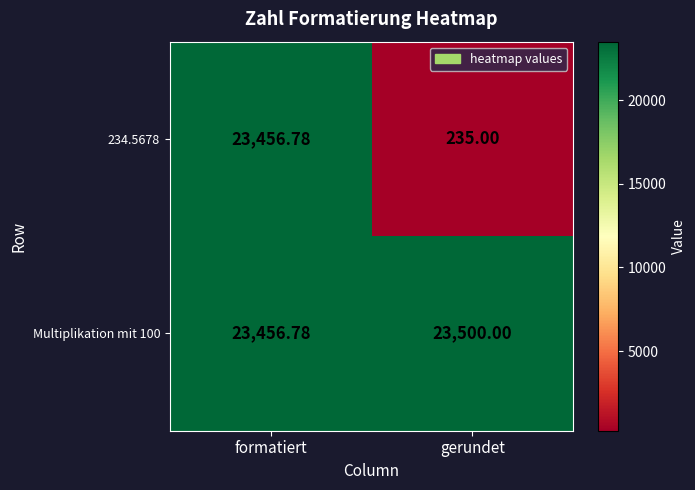

Between formatiert and gerundet, which series saw the biggest shift?

234.5678